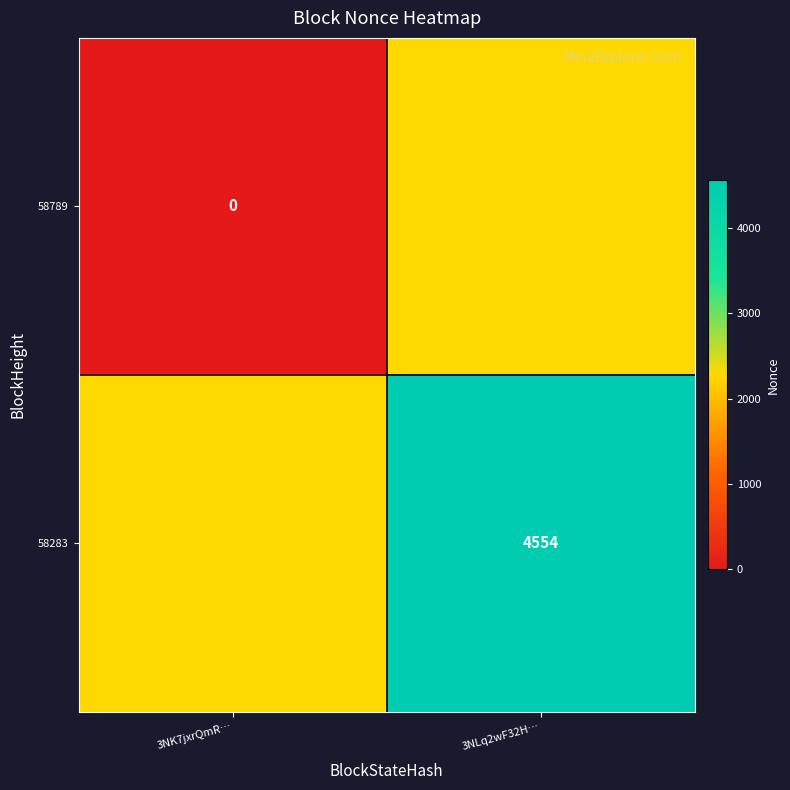

The value of 58283 at 3NLq2wF32H… is 2235. True or false?

False